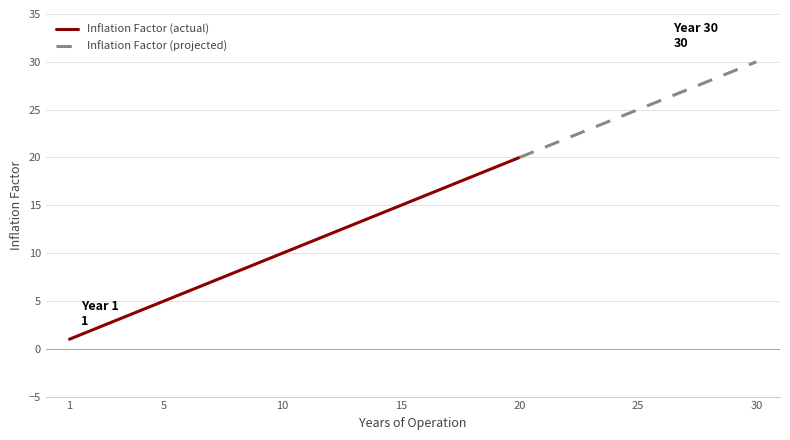

Where does the data first go above 16?

17